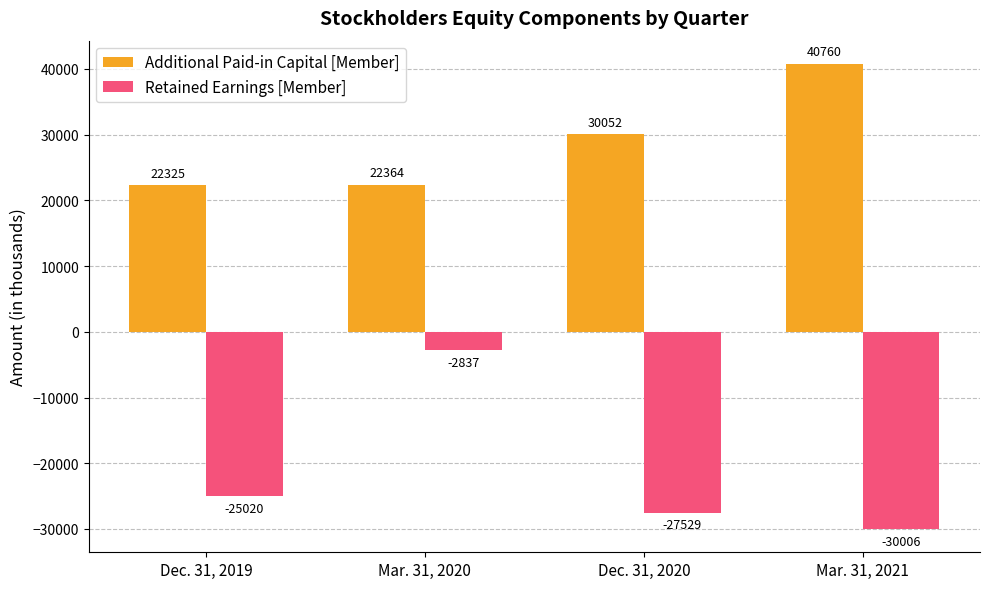

Is the value of Retained Earnings [Member] at Dec. 31, 2019 greater than the value of Additional Paid-in Capital [Member] at Mar. 31, 2020?

No